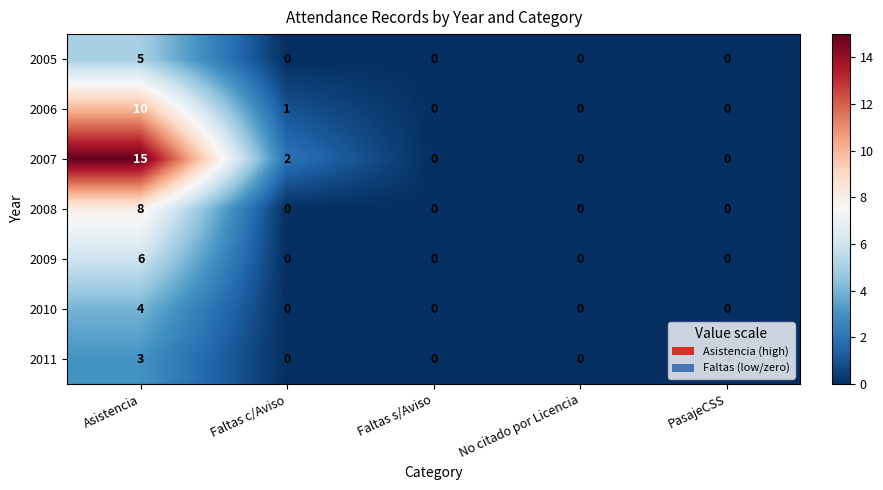

At which category is the sum across all series the highest?

Asistencia